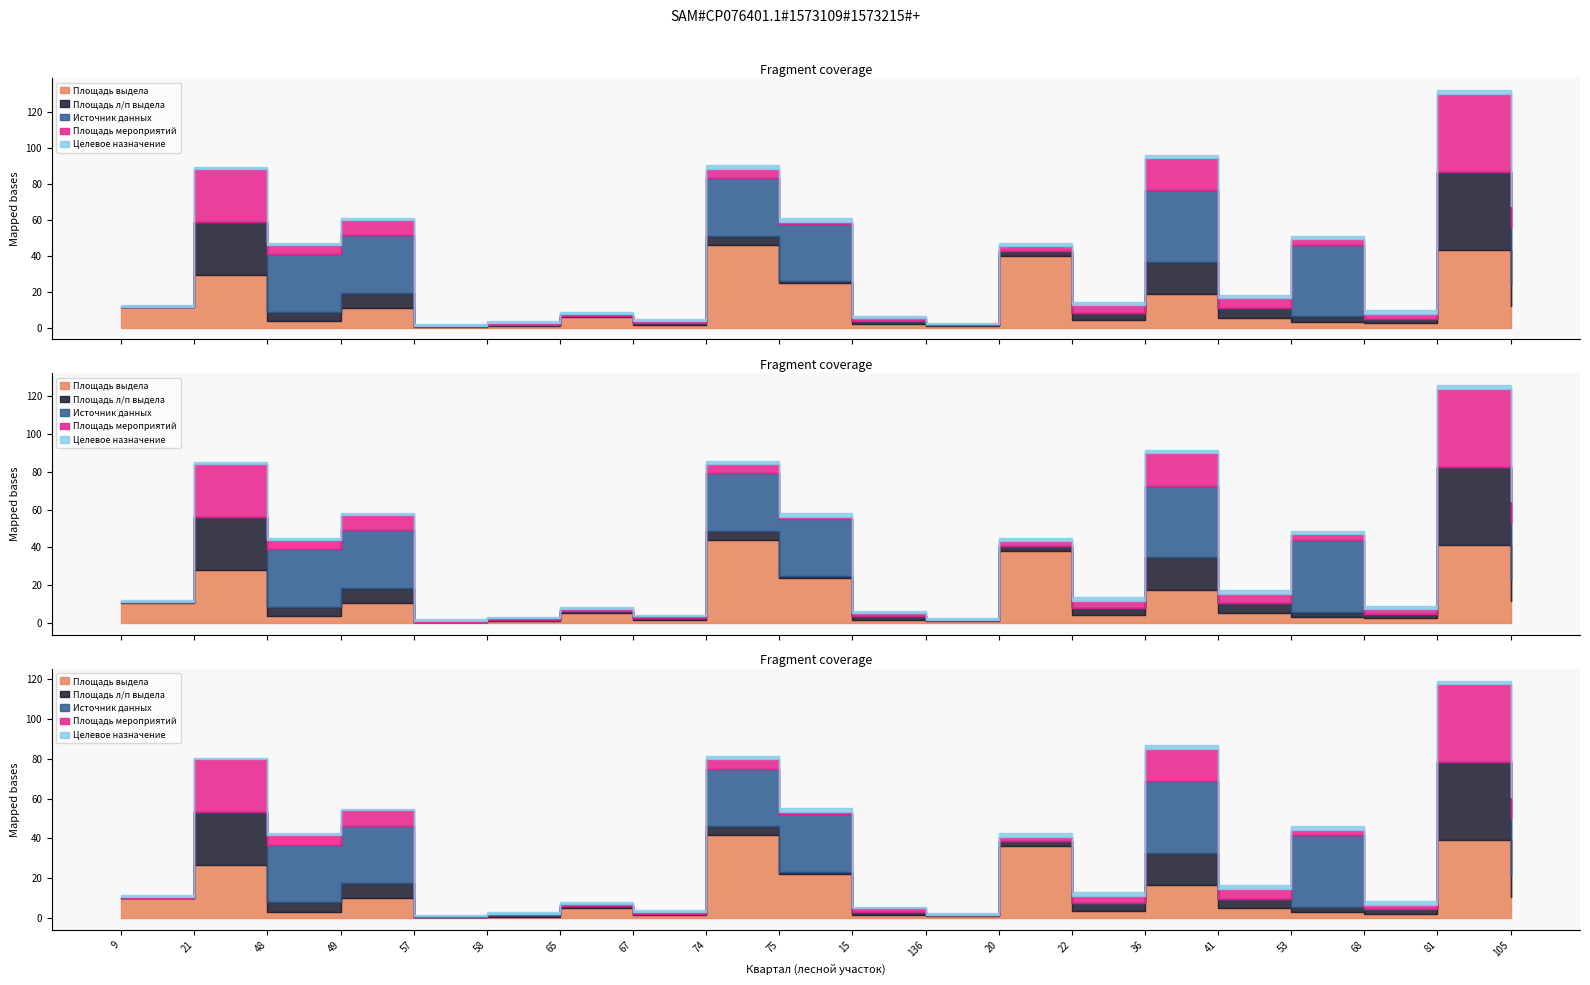

At 58, list the series in order from largest to smallest.

Целевое назначение, Площадь выдела, Площадь л/п выдела, Площадь мероприятий, Источник данных